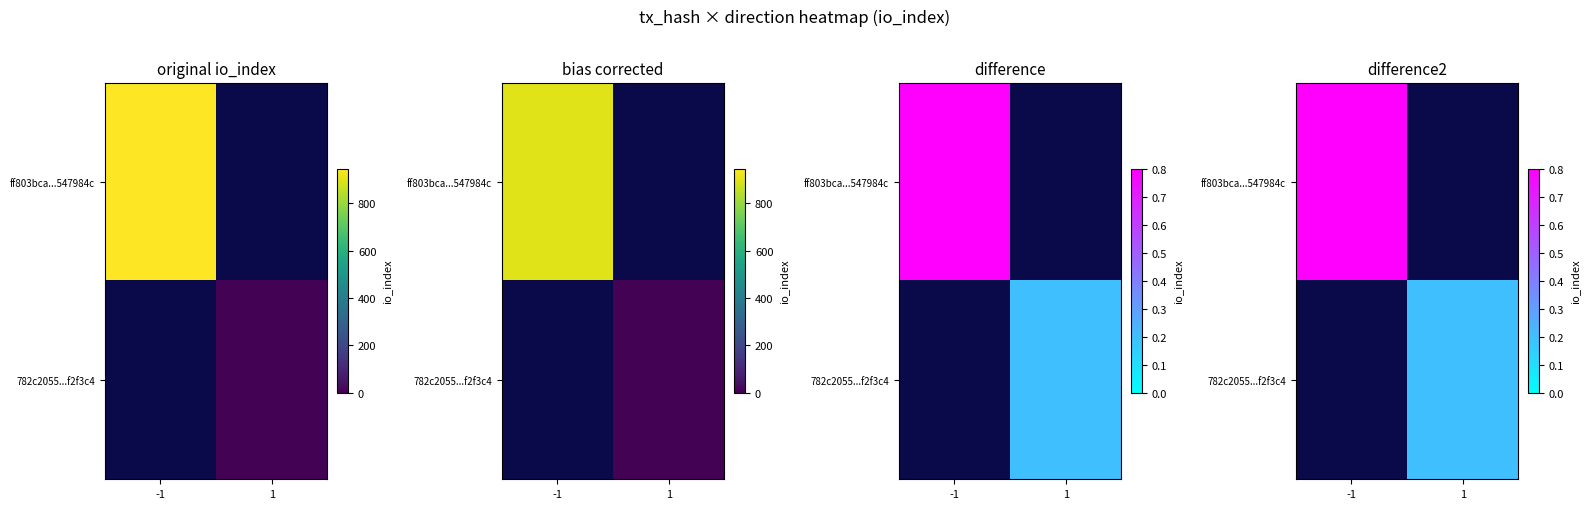

Rank the series at -1 from lowest to highest value.

782c2055...f2f3c4, ff803bca...547984c